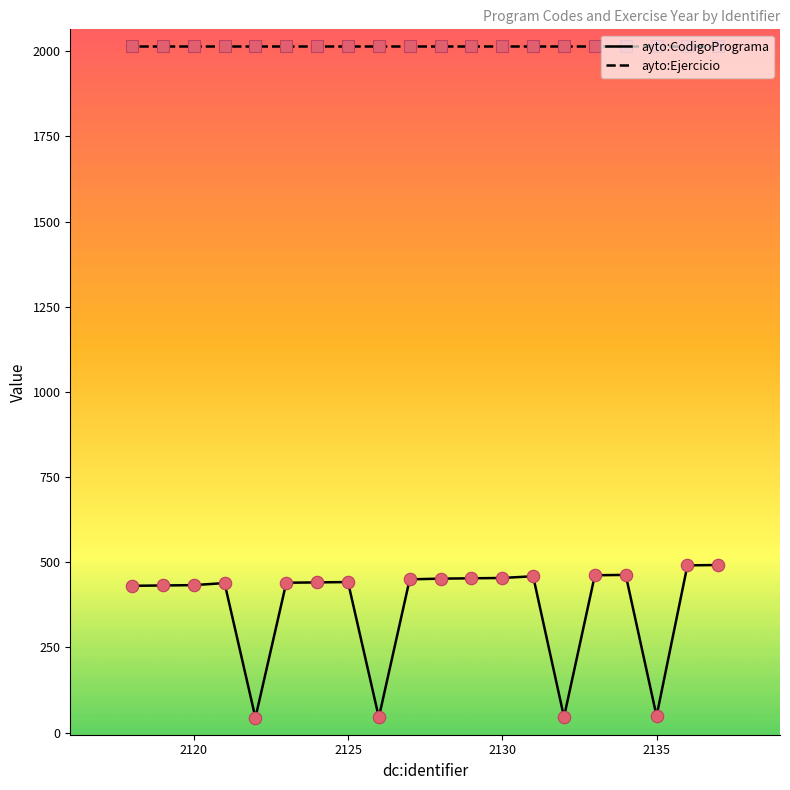

Which series contains the highest Y value?

ayto:Ejercicio